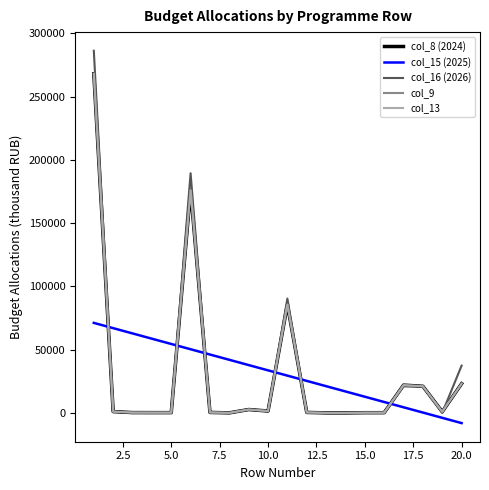

What is the sum of all col_15 (2025) values?

631136.3